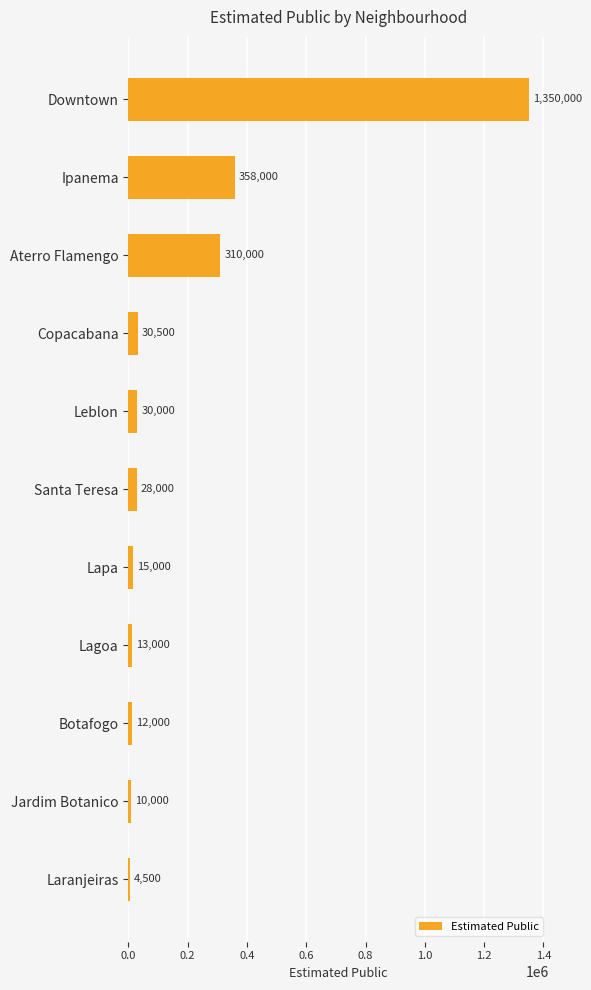

Read the value at Botafogo.

12000